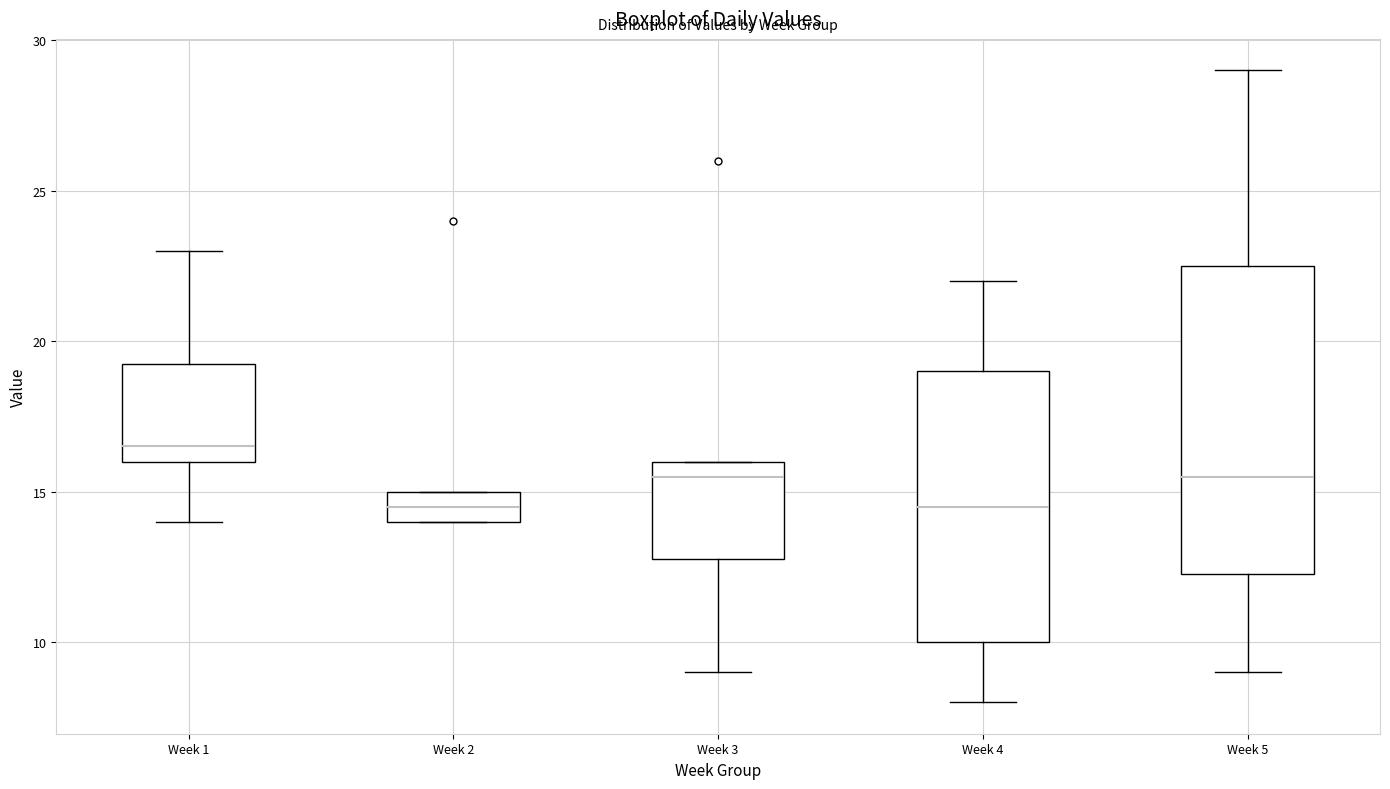

Which box has the highest median line?

Week 1